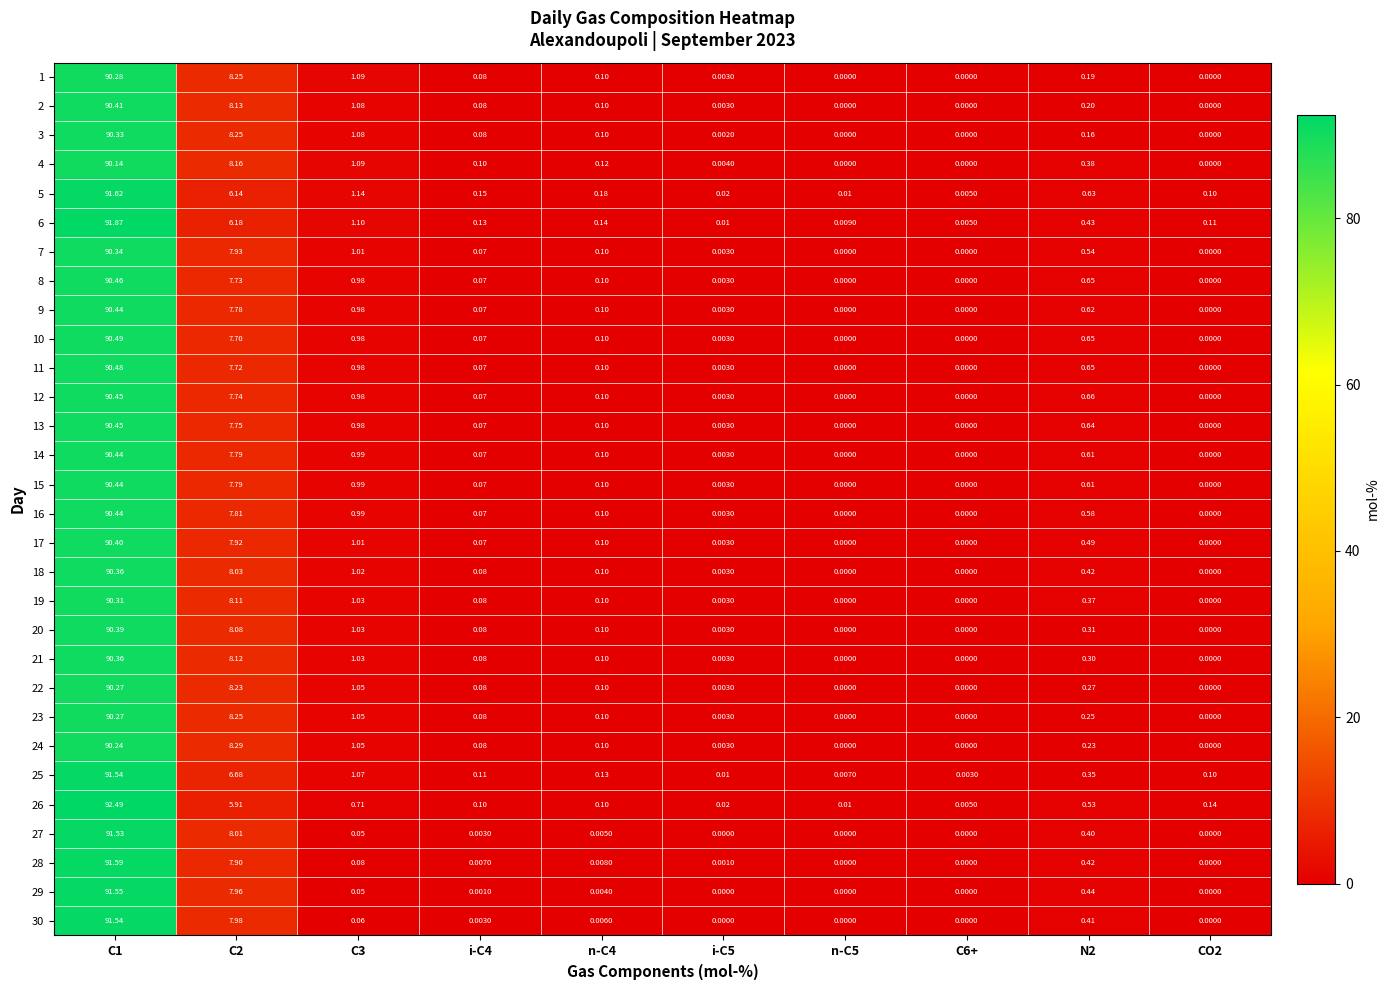

Is the value of 23 at i-C5 greater than the value of 29 at n-C5?

Yes